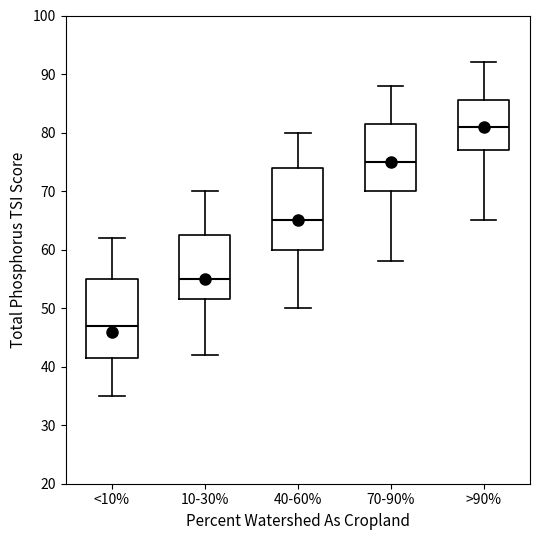

Reading left to right, transcribe this box plot: for each box, give where its median line is, the range the box spans, and where its two whiskers end, as read against the y-axis. The values are not printed on the chart, so give them approximately, as read against the axis.

<10%: median 47, box 42 to 55, whiskers 35 to 62
10-30%: median 55, box 52 to 63, whiskers 42 to 70
40-60%: median 65, box 60 to 74, whiskers 50 to 80
70-90%: median 75, box 70 to 82, whiskers 58 to 88
>90%: median 81, box 77 to 86, whiskers 65 to 92